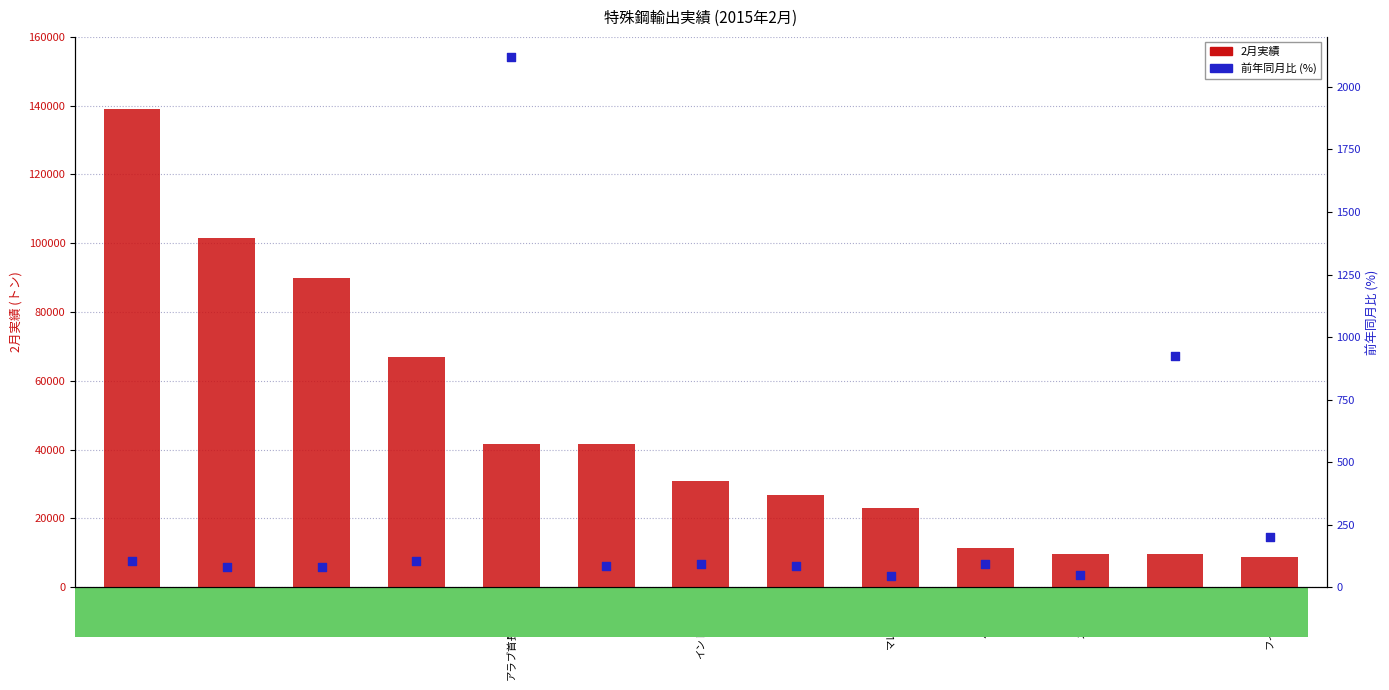

Which series has the widest spread of Y values?

2月実績